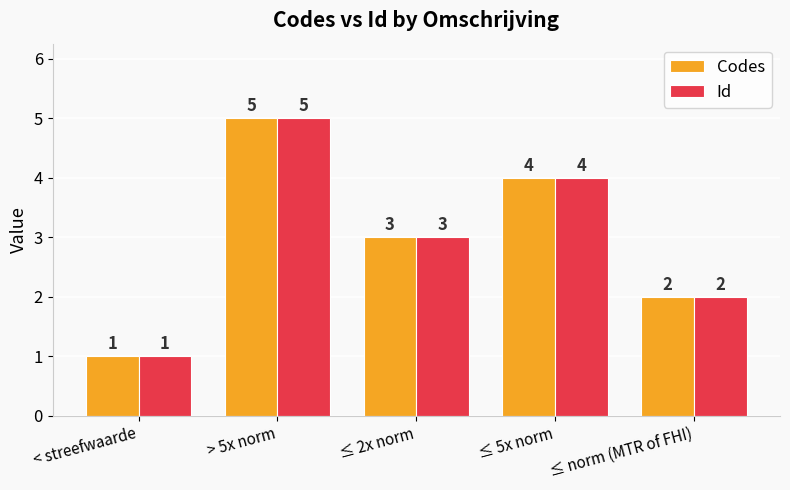

Is it true that Id equals 1 at ≤ 2x norm?

False